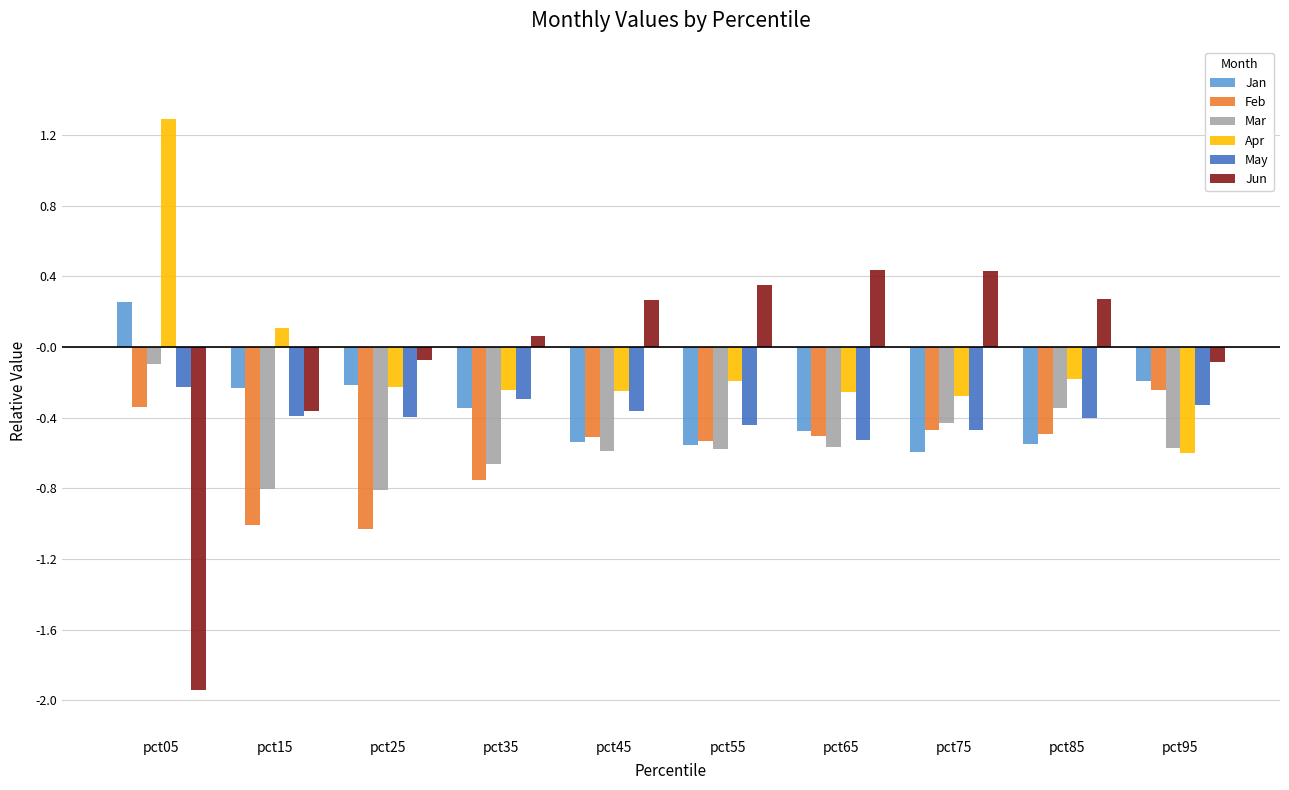

Which category has the highest value in the Feb series?

pct95